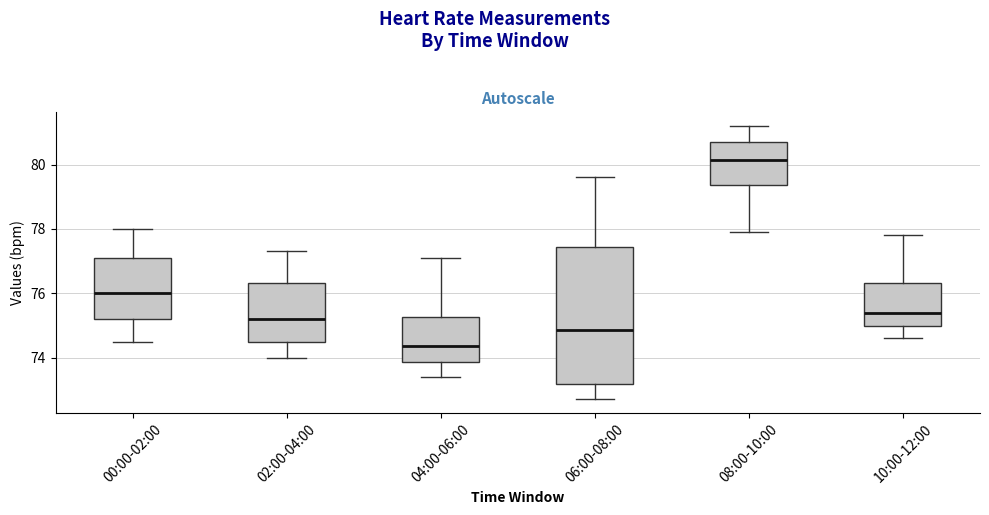

Which box is the tallest, from its lower edge to its upper edge?

06:00-08:00